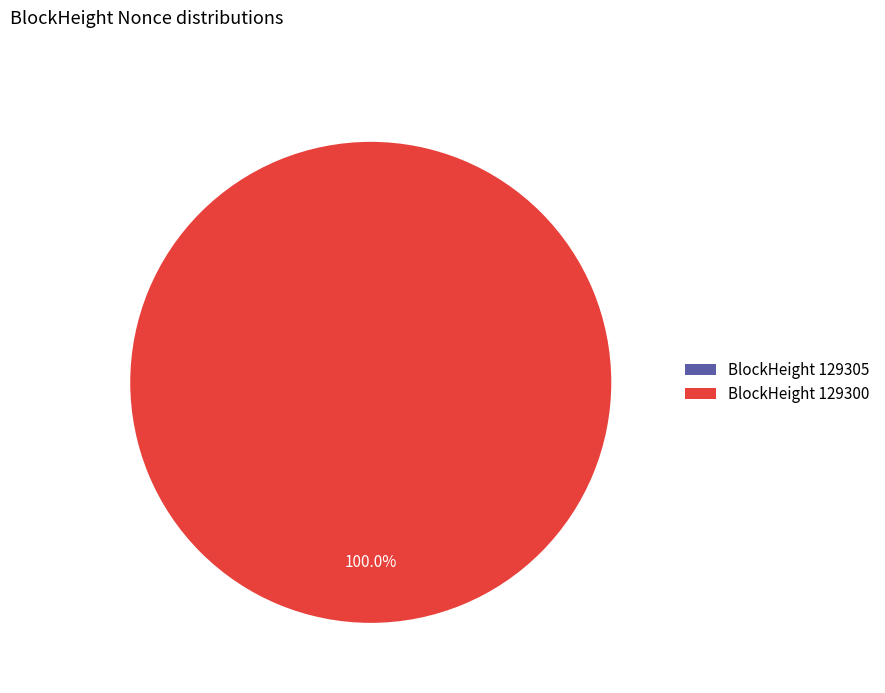

To the nearest percent, what is the difference between the largest and smallest slice percentages?

100%